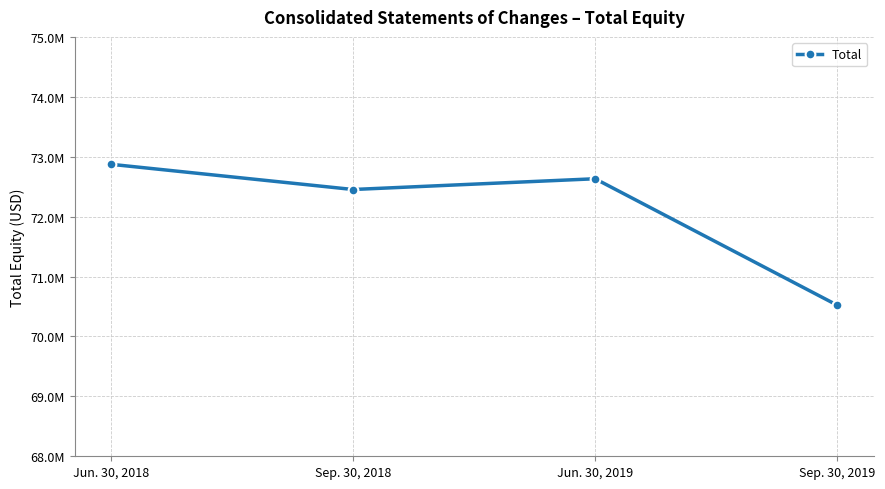

Reading left to right, extract all data points from this chart.

72873681	72452772	72632114	70521608